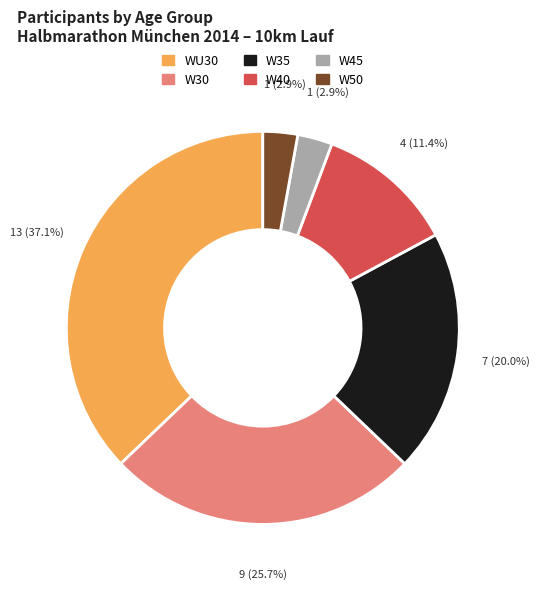

Do W30 and W40 together represent more than half of the pie?

No